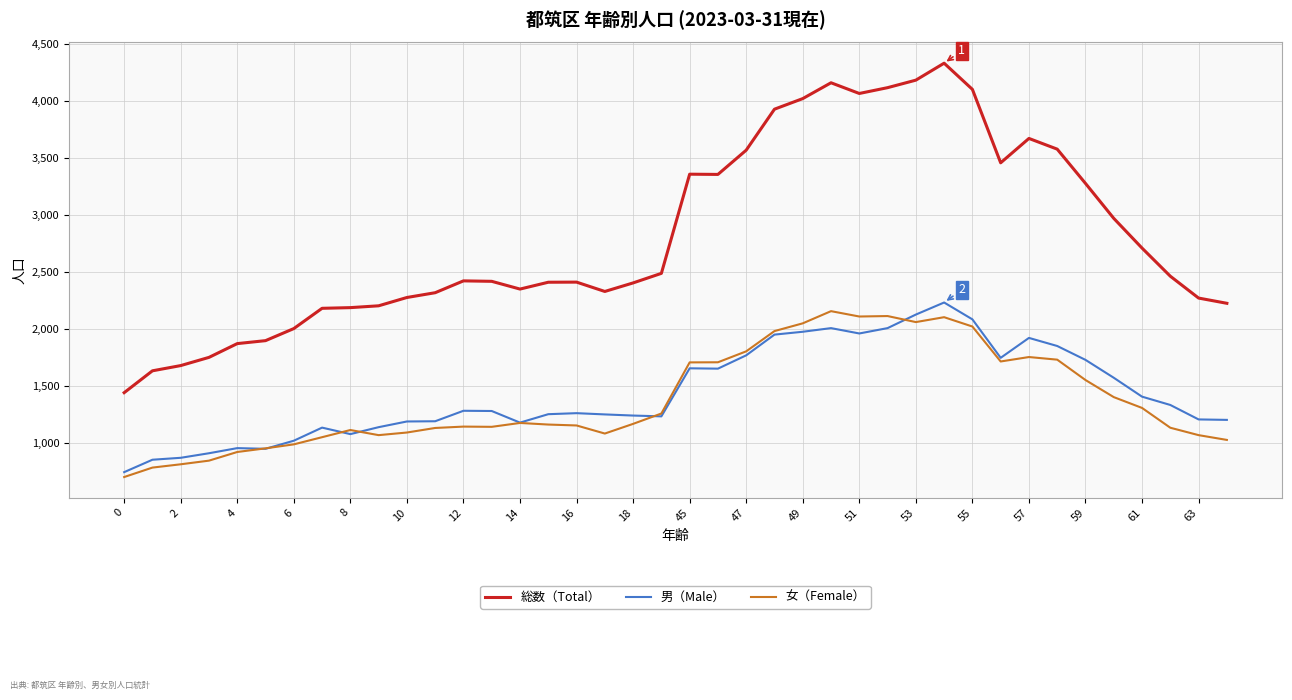

How many lines are shown in the chart?

3